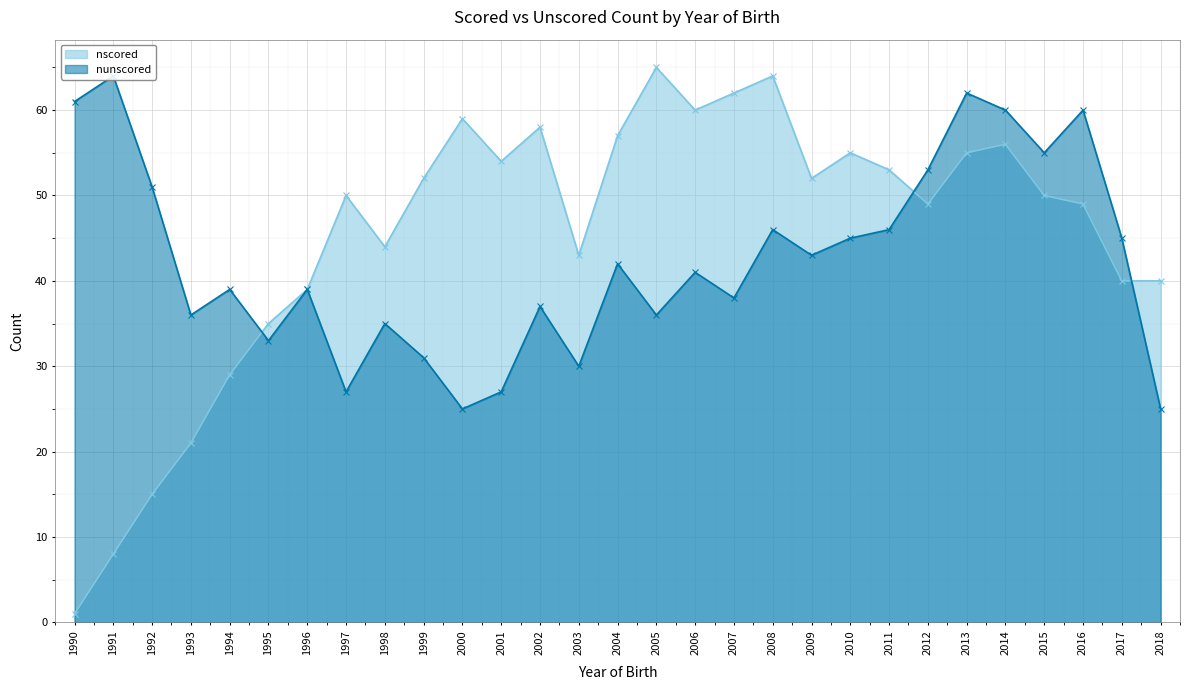

Which series ends up on top after the final intersection of nunscored and nscored?

nscored